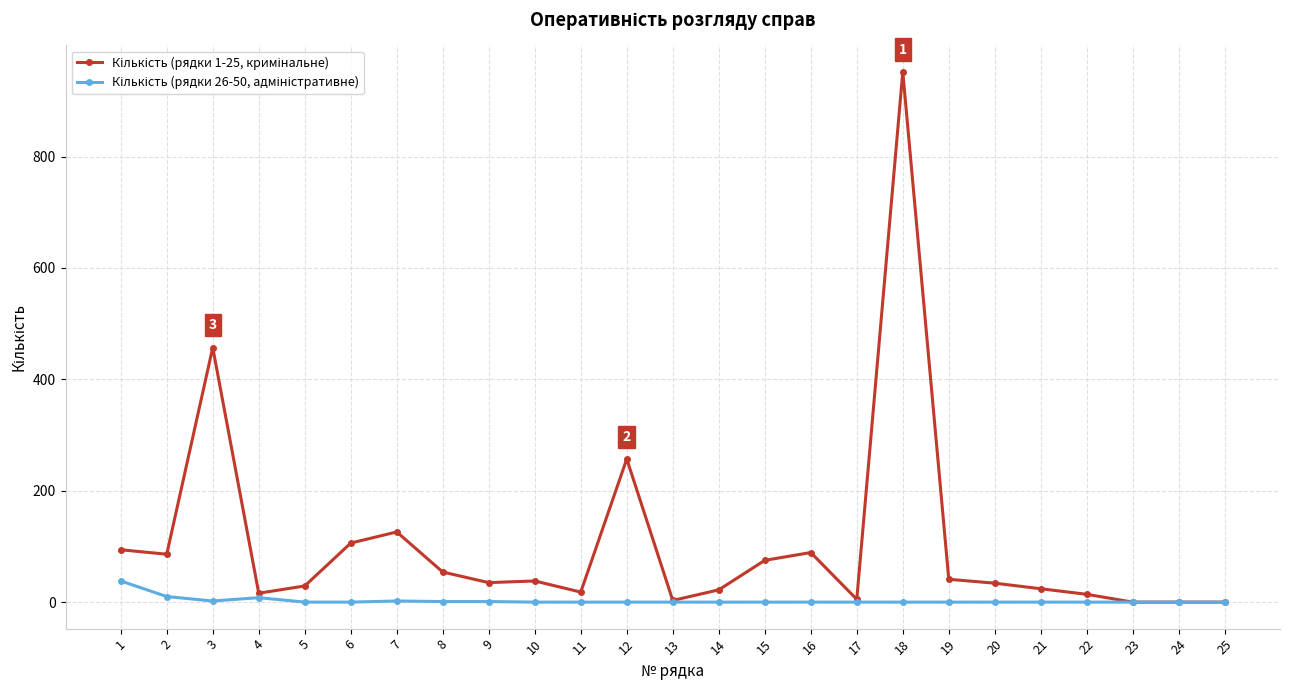

What is the maximum value shown in the chart?

952